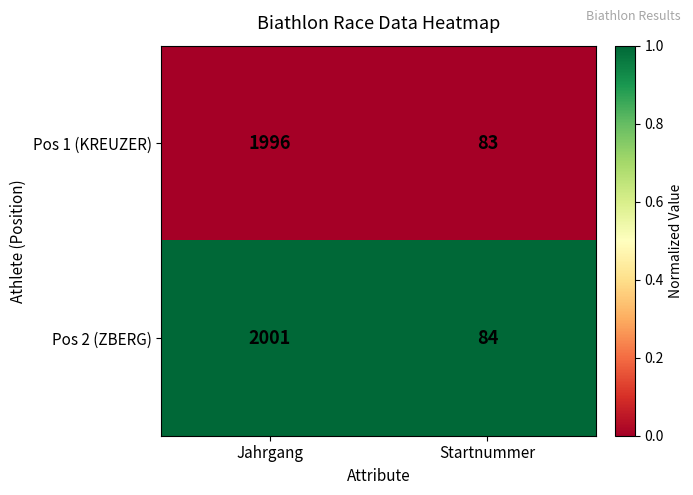

Rank the series by their maximum value, from lowest to highest.

Pos 1 (KREUZER), Pos 2 (ZBERG)